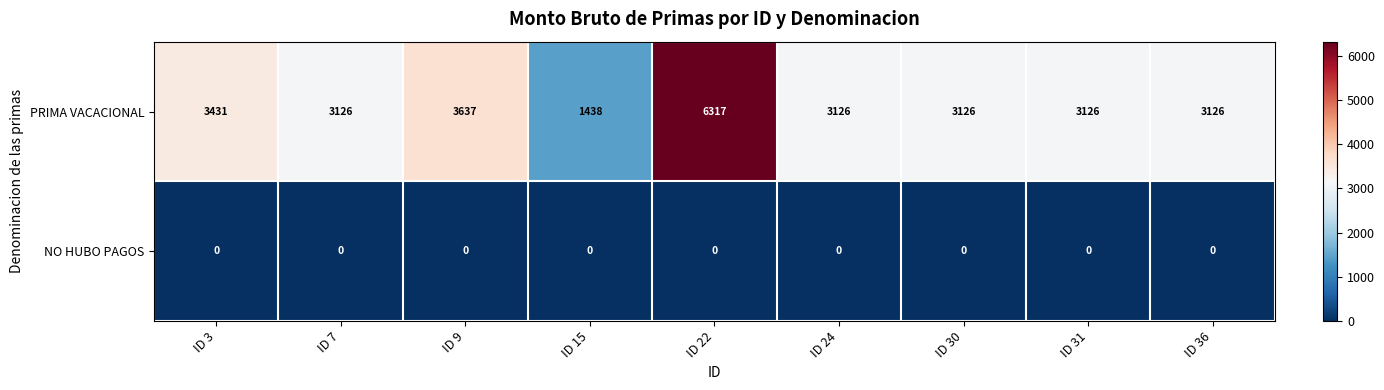

Which category has the highest value across all series?

ID 22